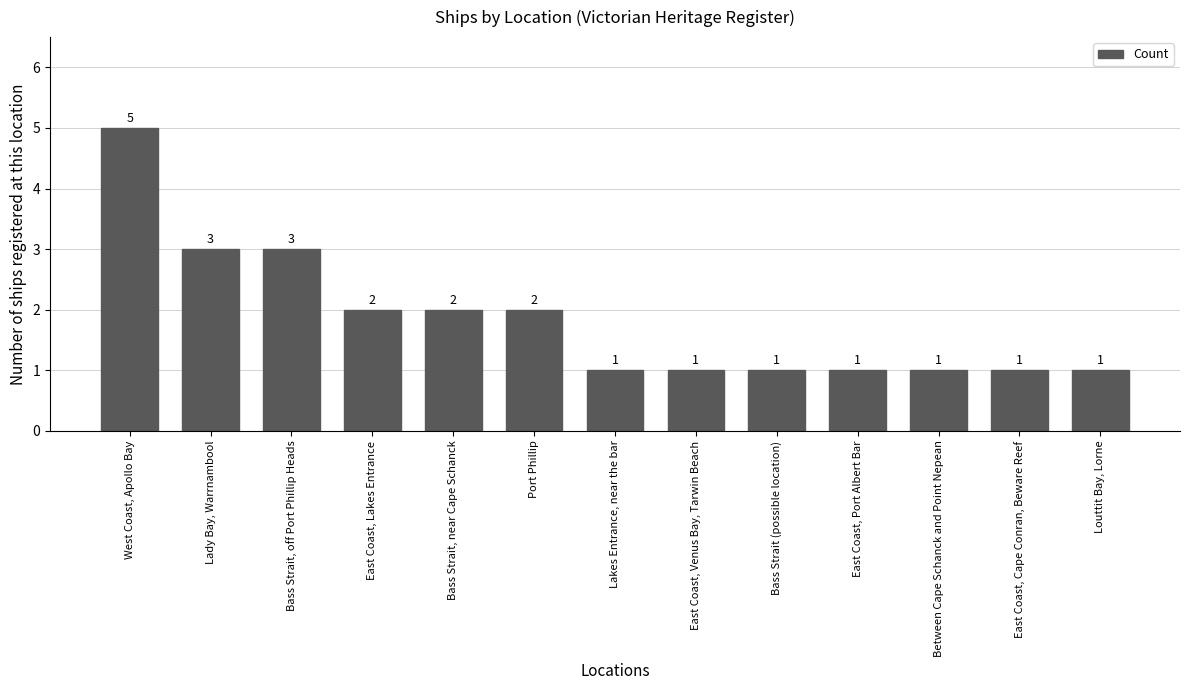

The value at Lady Bay, Warrnambool is 3. True or false?

True